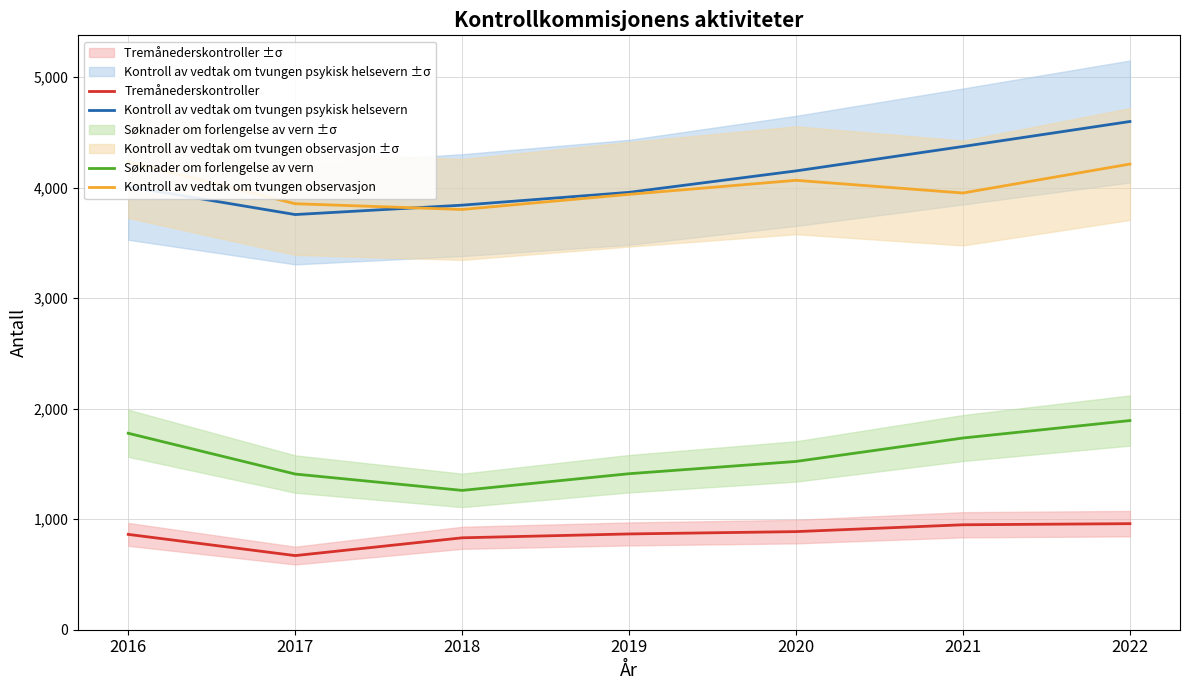

Does the chart display data point markers on the line(s)?

No